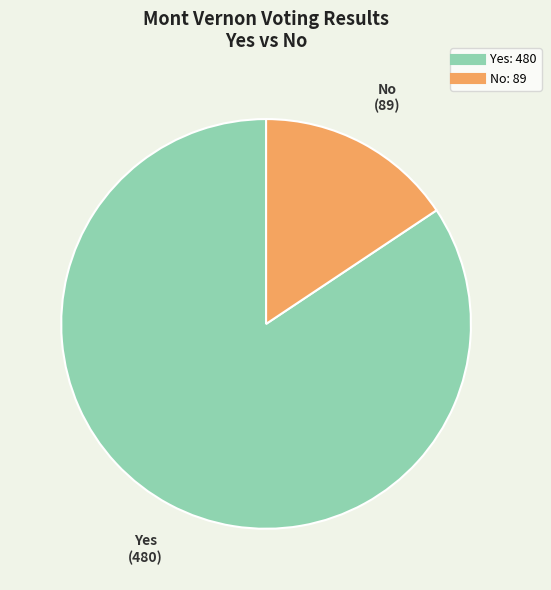

The Yes slice represents 73% of the pie. True or false?

False